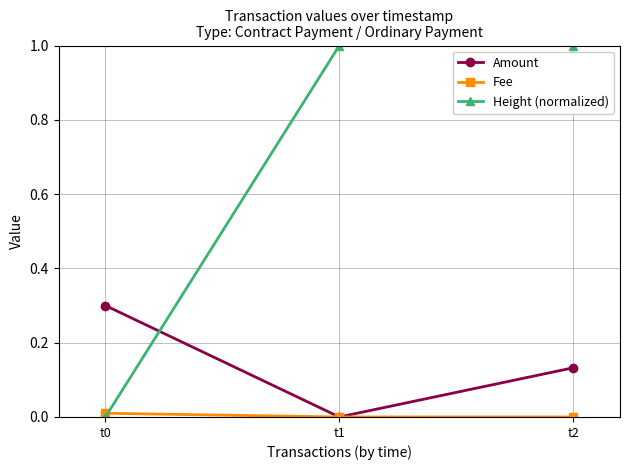

Is it true that Height (normalized) equals 1.0 at t2?

True